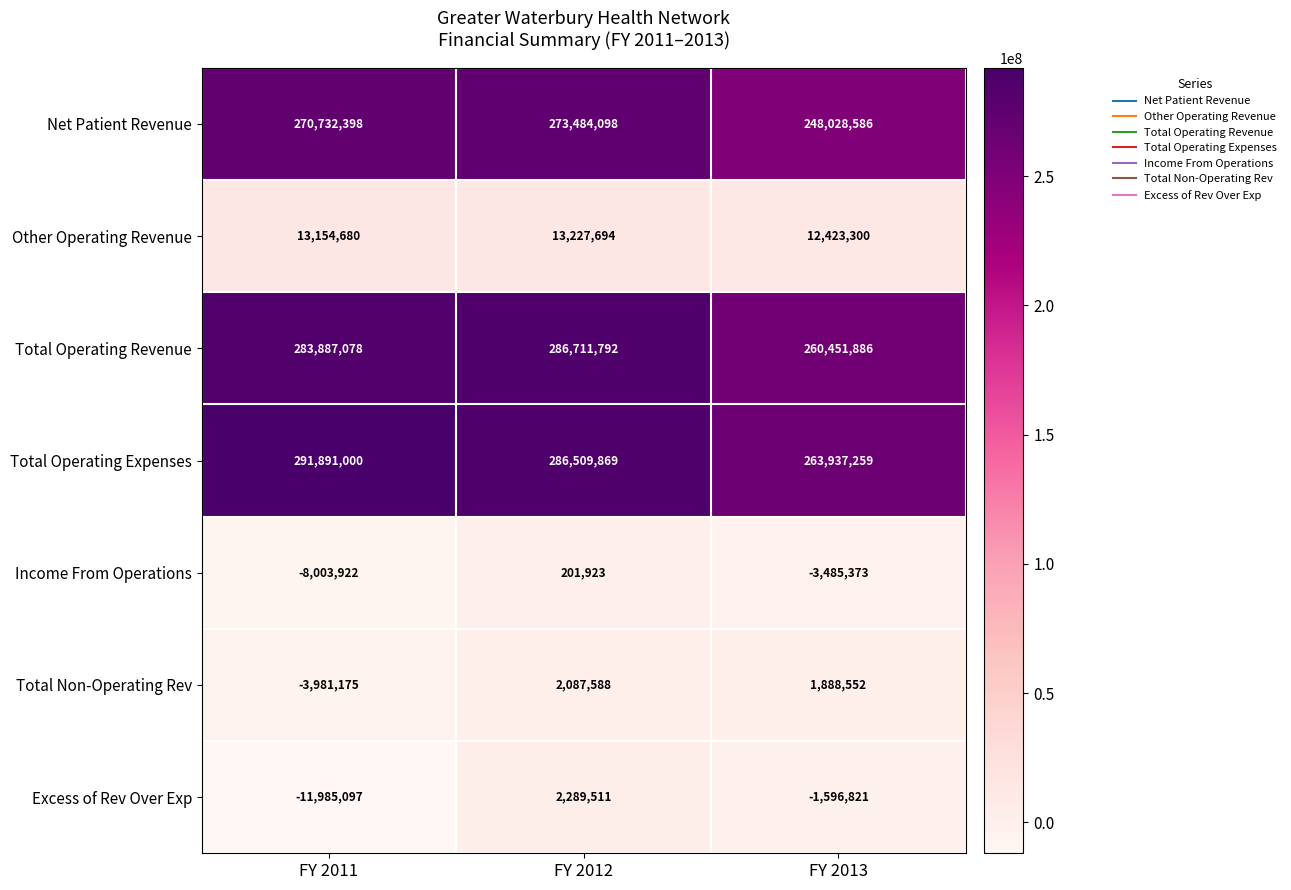

What is the minimum value for Income From Operations?

-8003922